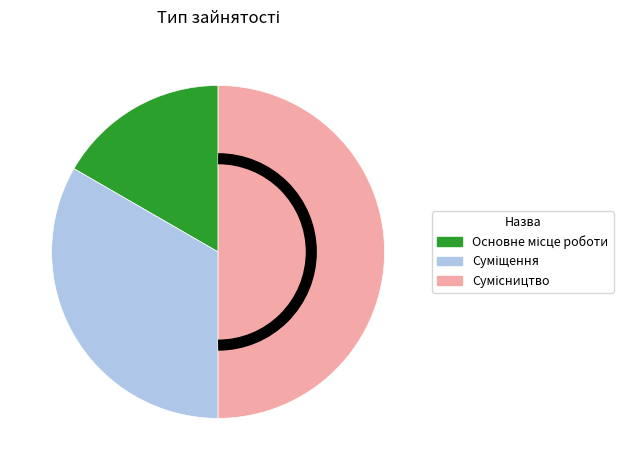

What is the change in value from Основне місце роботи to Сумісництво?

+2